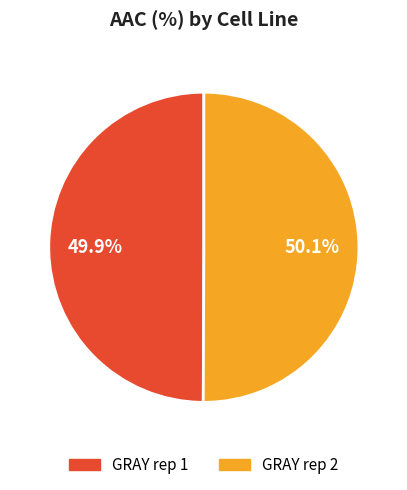

How many segments does this pie chart have?

2